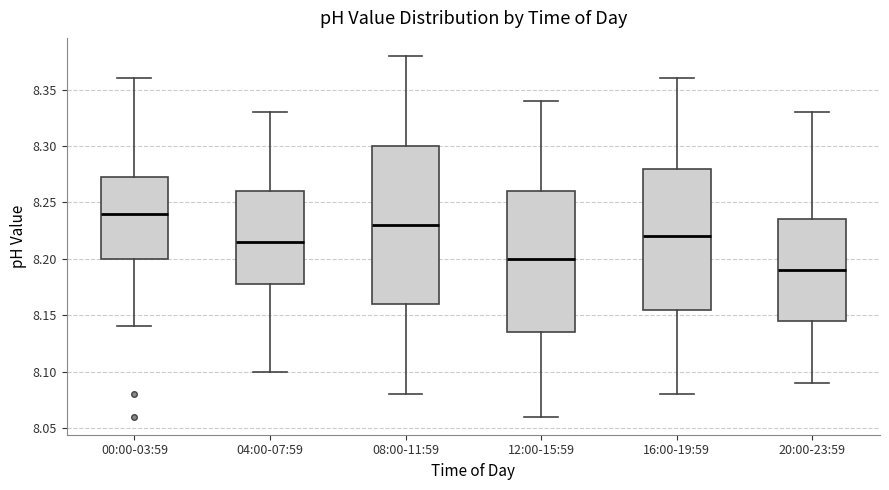

Which box is the tallest, from its lower edge to its upper edge?

08:00-11:59